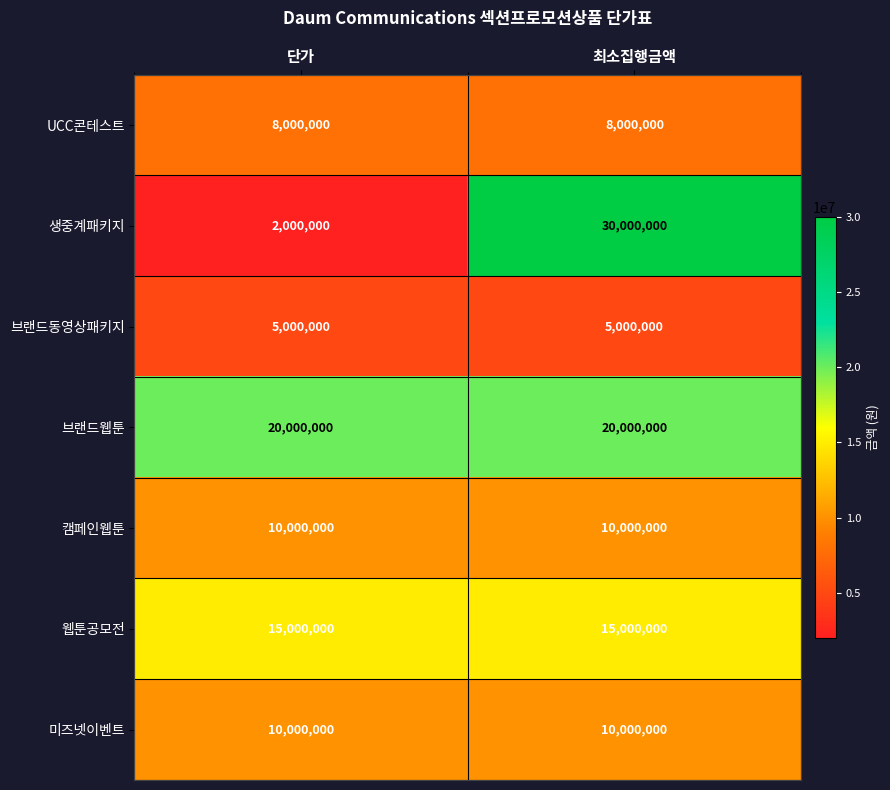

Which series changed the most between 단가 and 최소집행금액?

생중계패키지